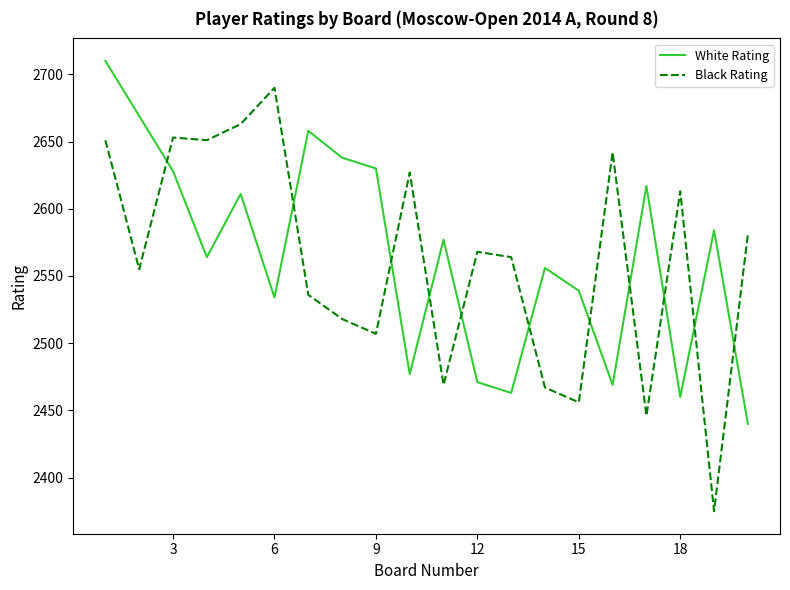

Rank the series by their maximum value, from lowest to highest.

Black Rating, White Rating